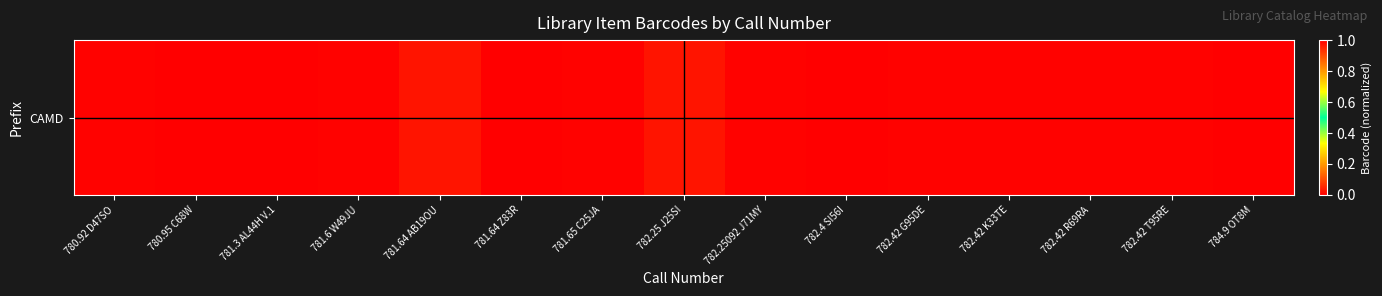

What is the greatest value displayed?

1.0